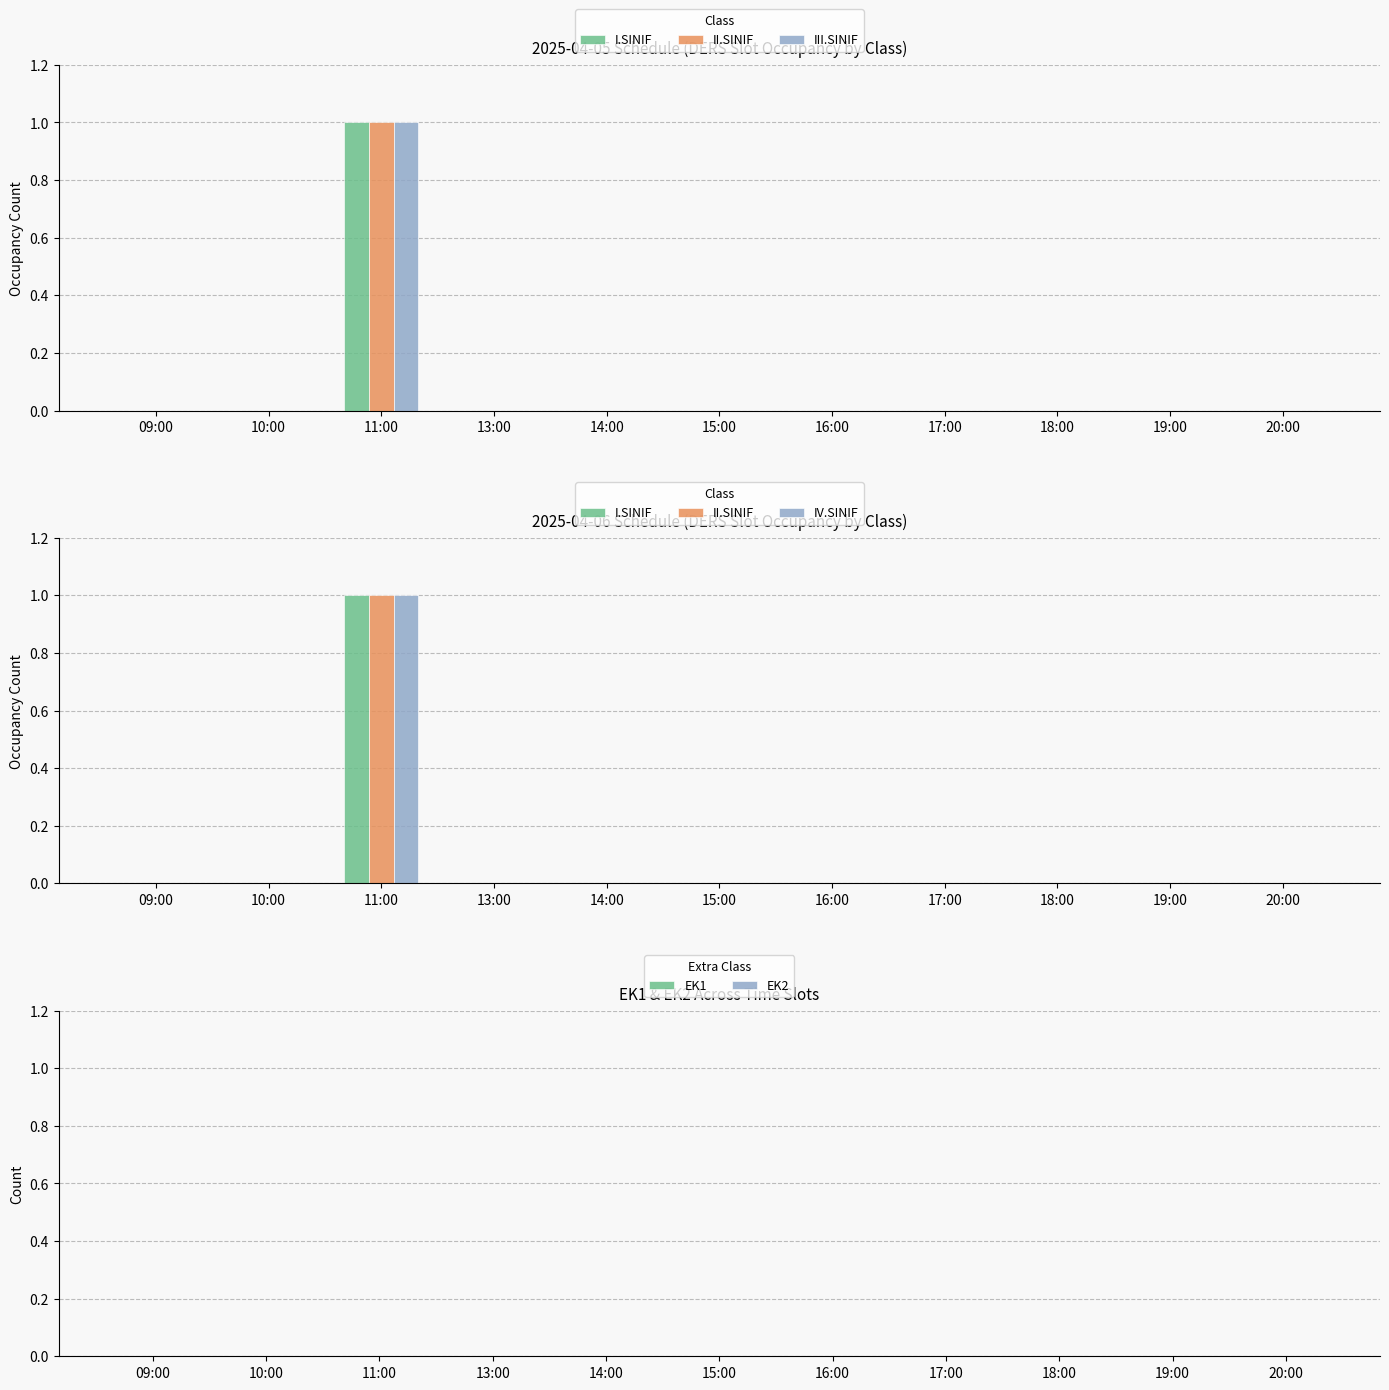

At how many categories does at least one series exceed 0?

1